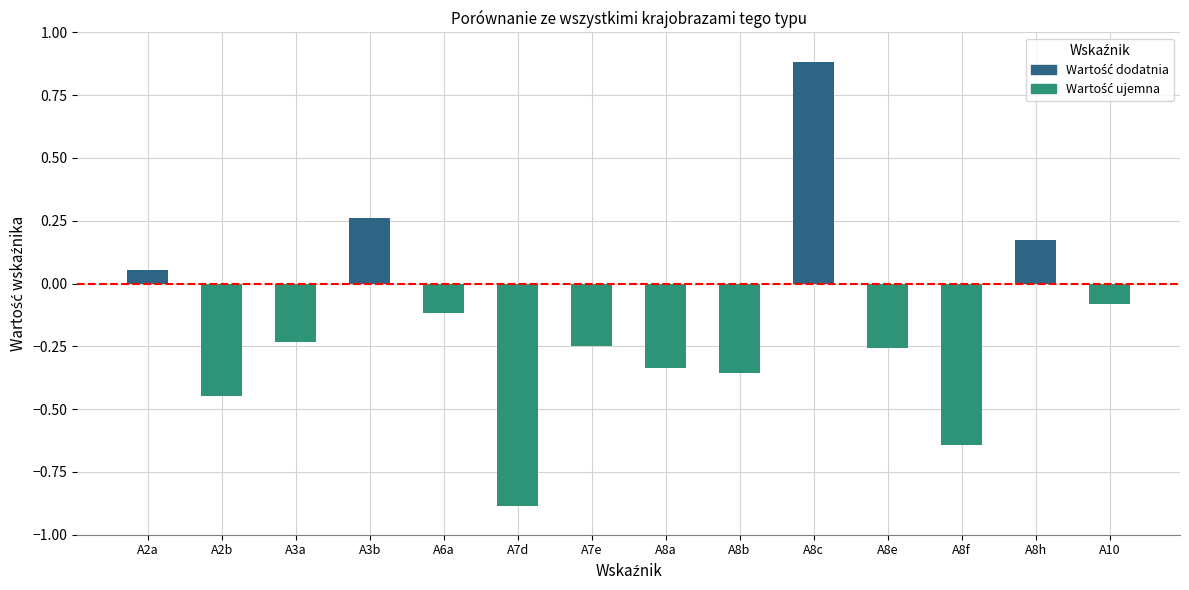

Which has a higher value, A8e or A2a?

A2a